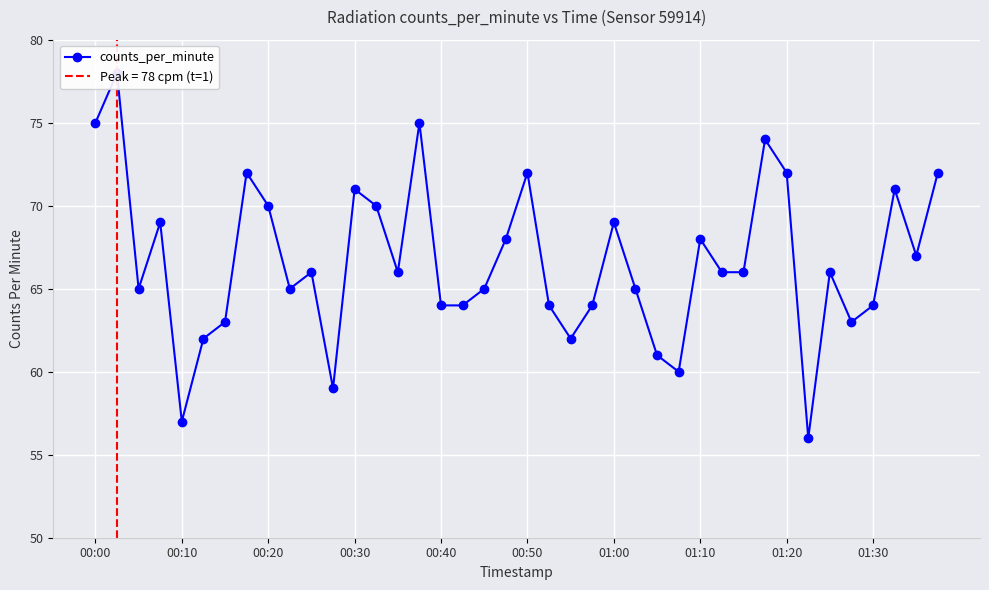

Where is the data nearest to the value 67?

38